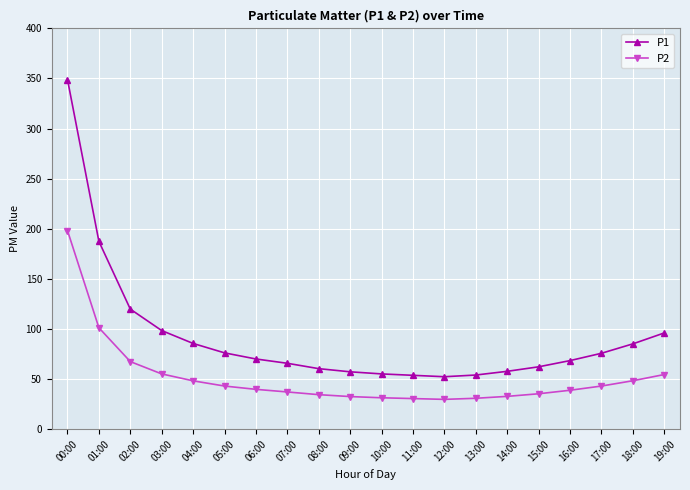

Which series has the largest total across all categories?

P1